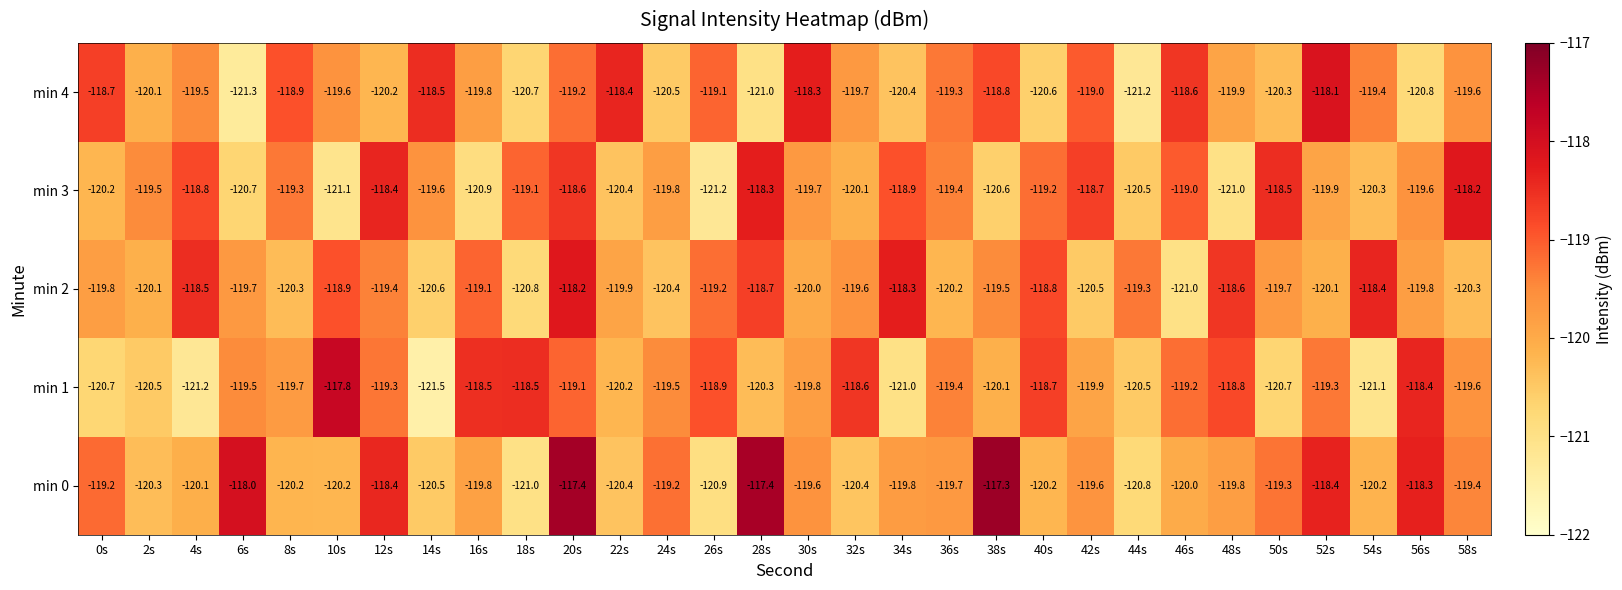

Count the number of categories in the chart.

30